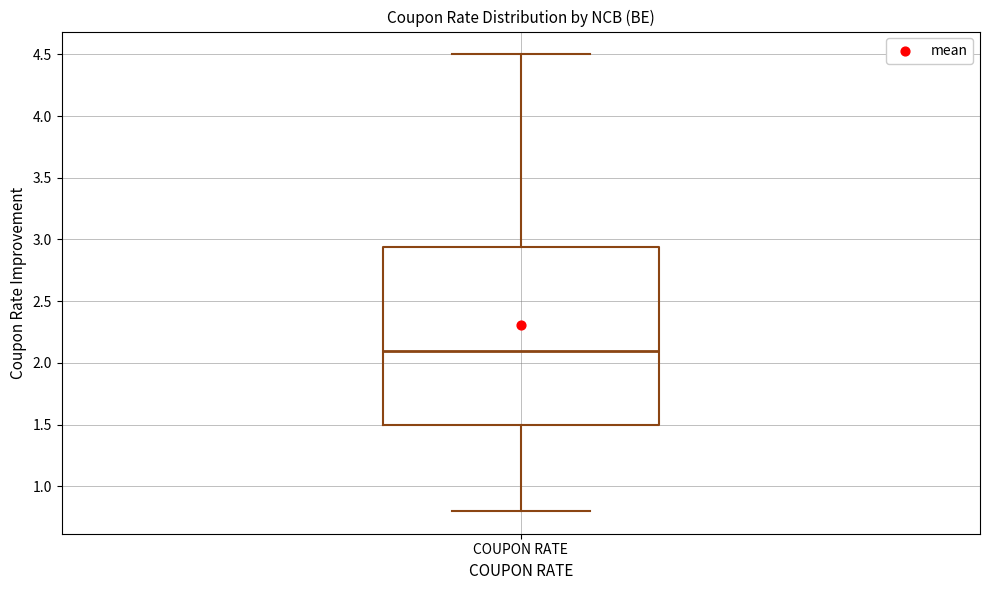

Where is the upper edge of the box for COUPON RATE on the y-axis? The values are not printed on the chart, so give them approximately, as read against the axis.

2.95